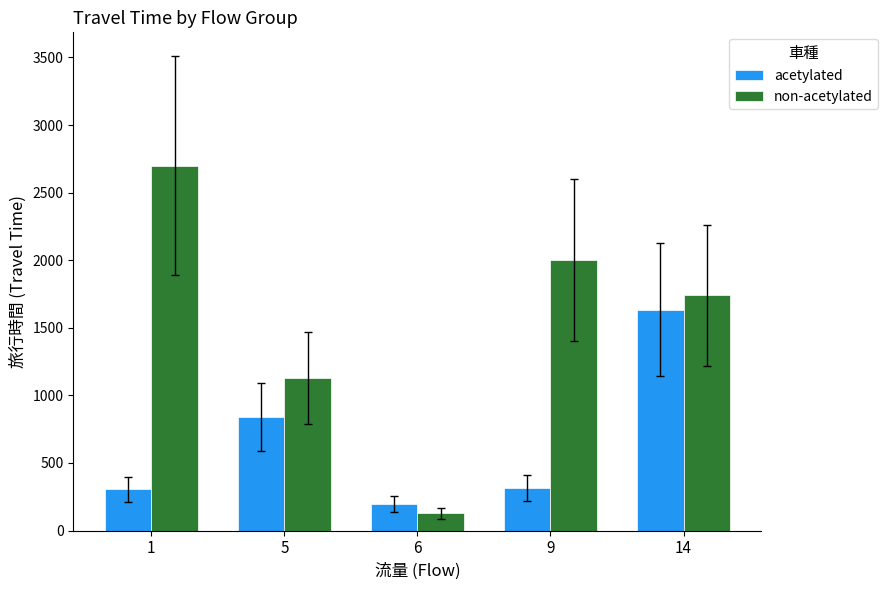

Which series changed the most between 1 and 5?

non-acetylated